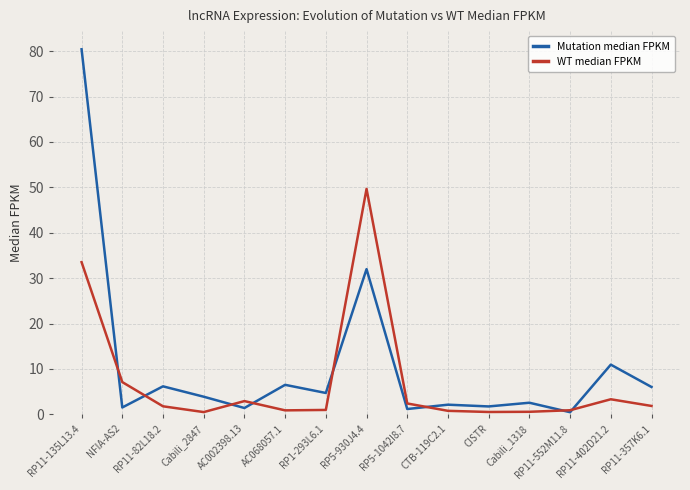

What are all the series names shown in the legend?

Mutation median FPKM, WT median FPKM